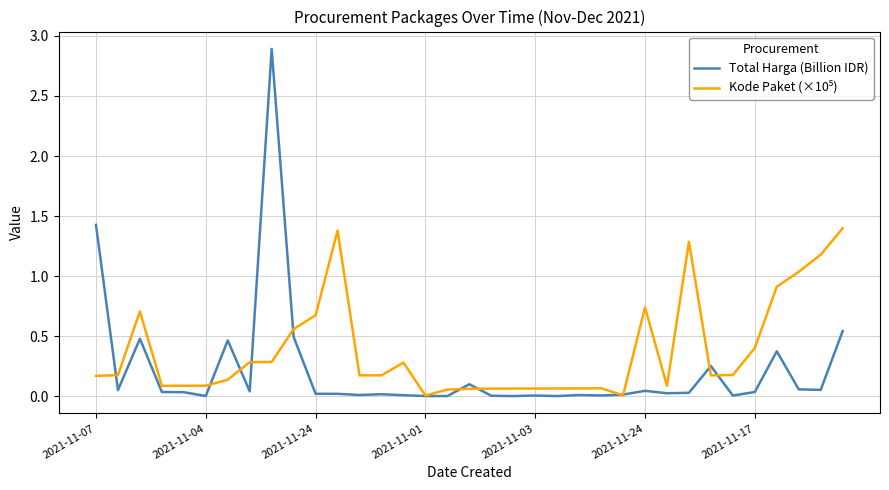

Does the chart have visible grid lines?

Yes